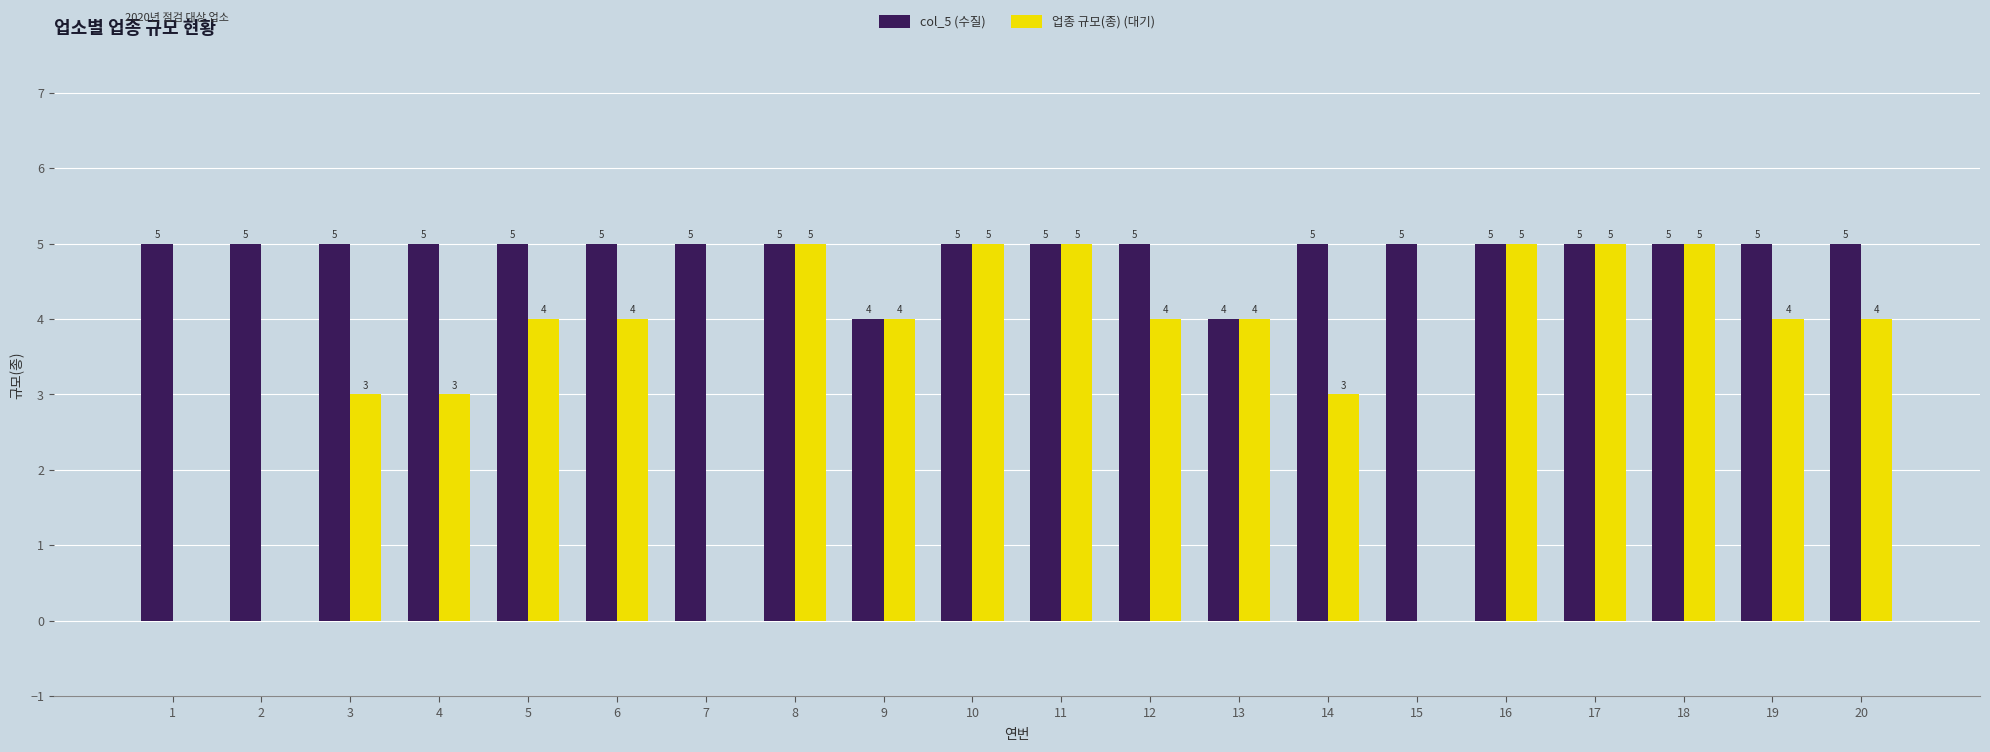

What is the approximate value of col_5 (수질) at 10?

5